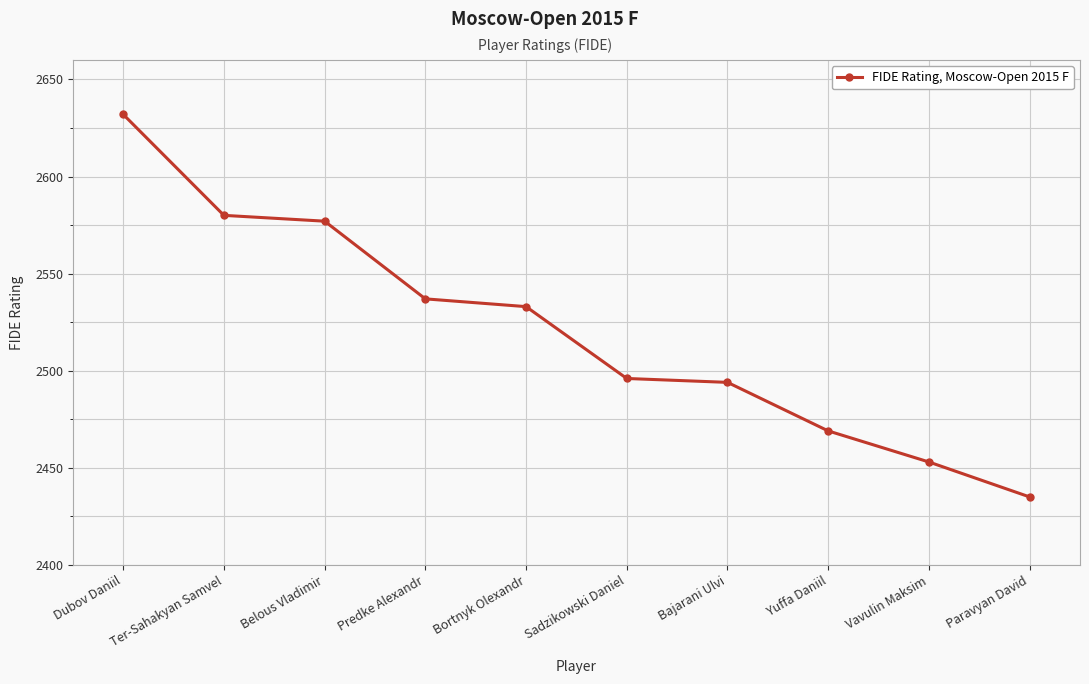

True or false: the data has more than 1 interior local peaks.

False